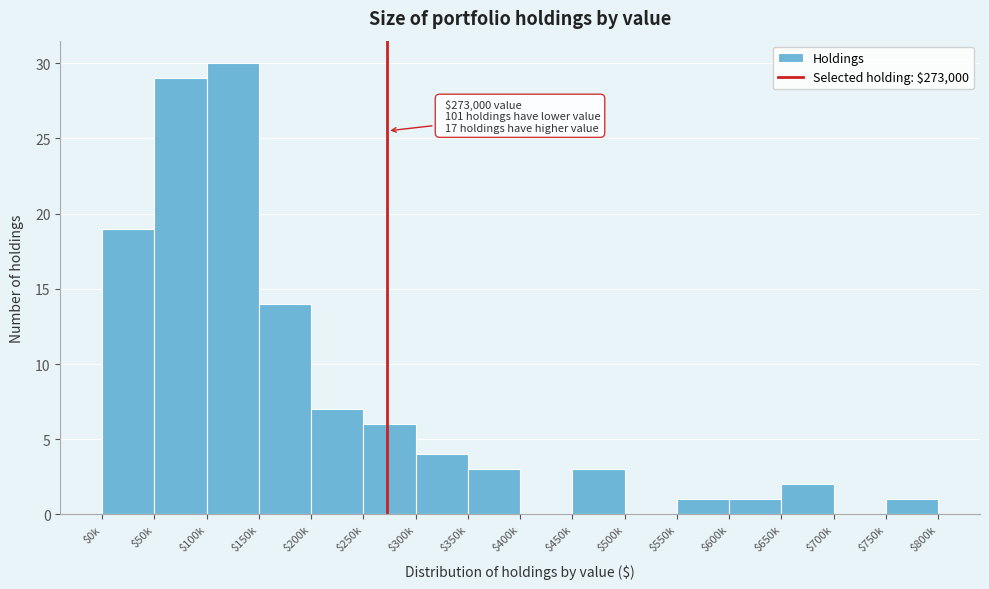

Which category has the highest value across all series?

$100k